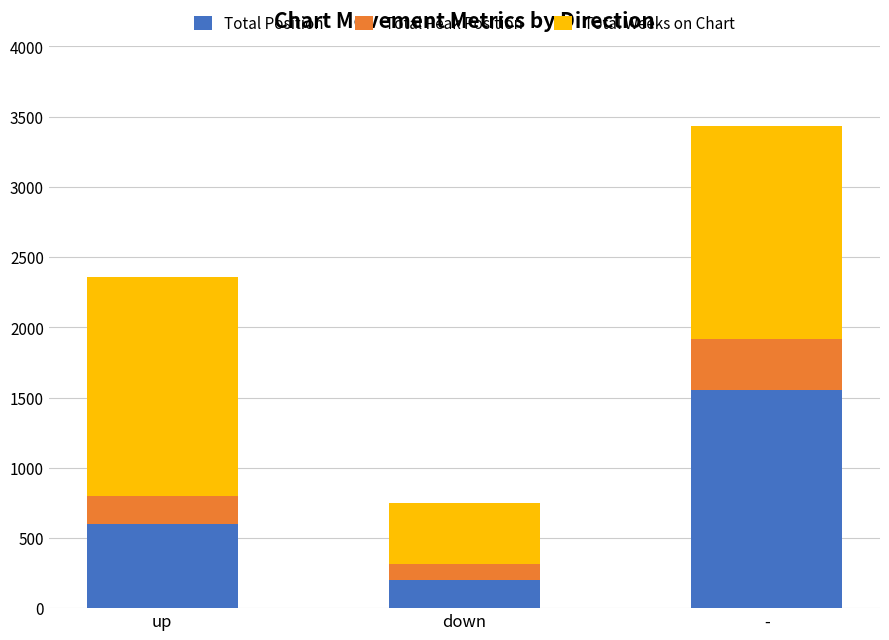

What value does the Total Position series have at -, to the nearest 50?

1550